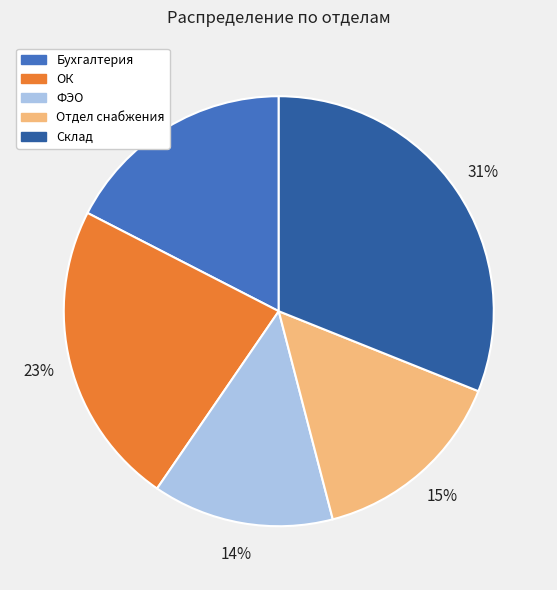

What is the largest slice in the pie chart?

Склад